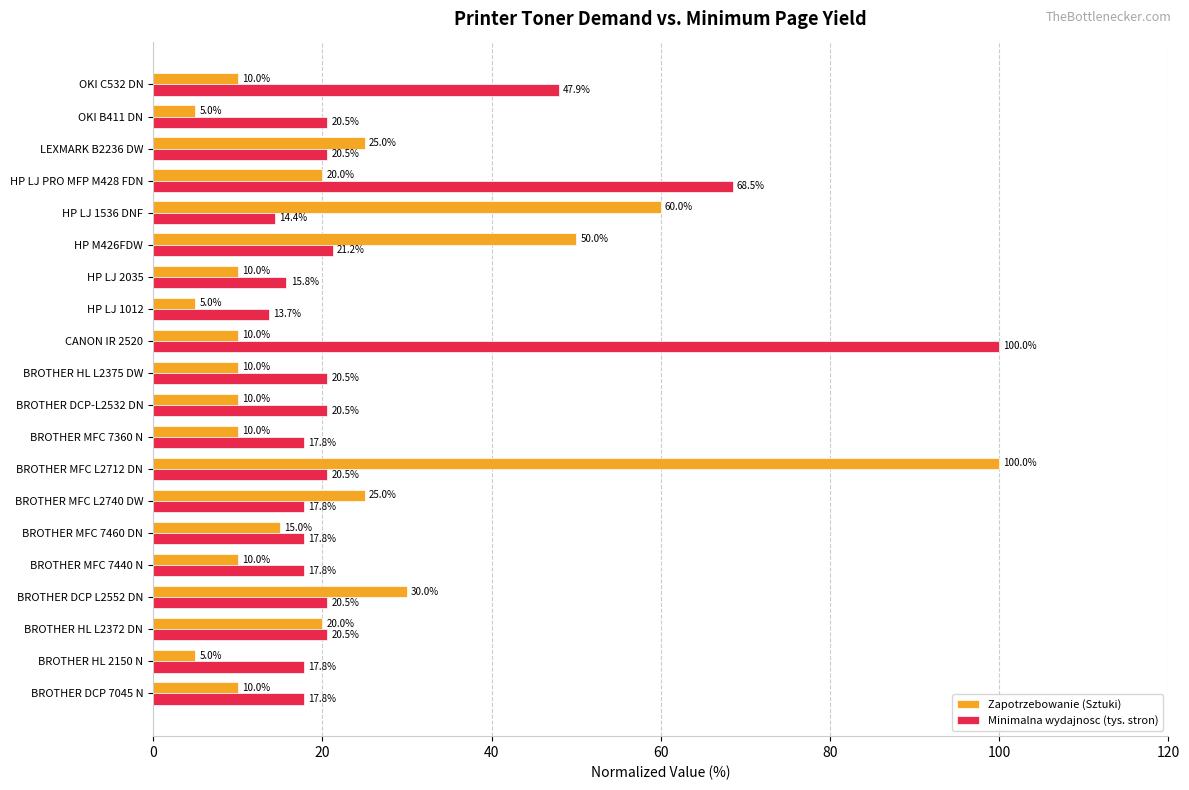

List the series in order of their overall mean, lowest first.

Zapotrzebowanie (Sztuki), Minimalna wydajnosc (tys. stron)